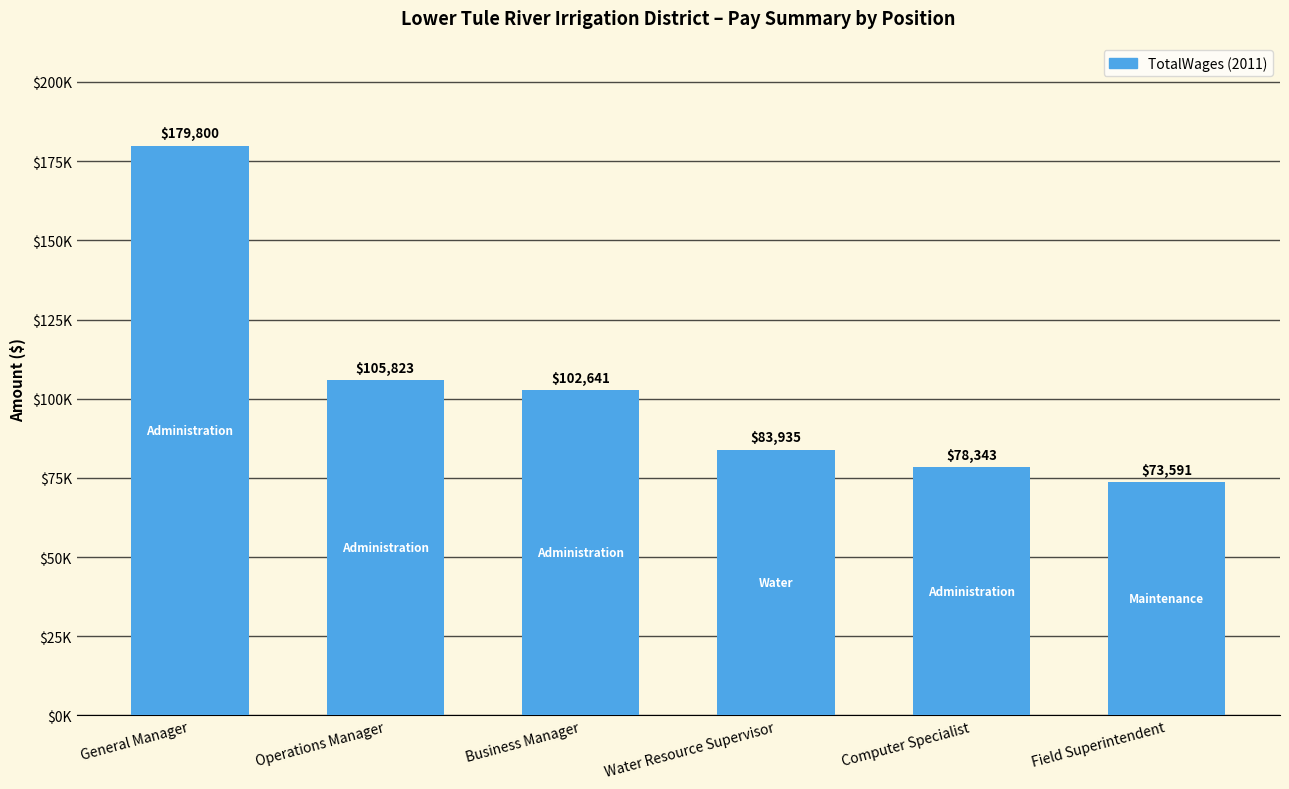

What is the ratio of the value at Business Manager to the value at Water Resource Supervisor?

1.2